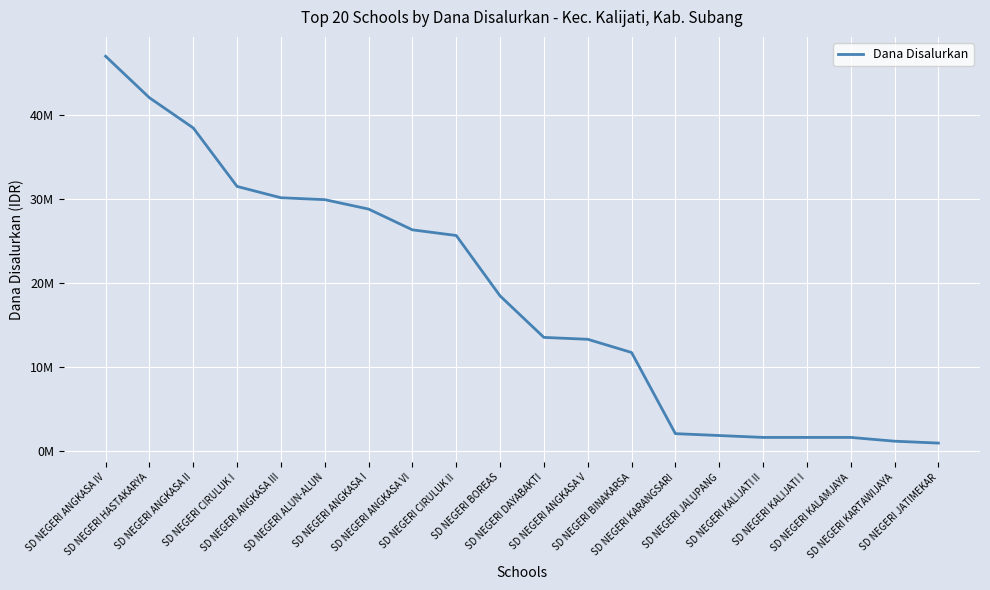

The chart shows a value of 2463976 at SD NEGERI JALUPANG. True or false?

False